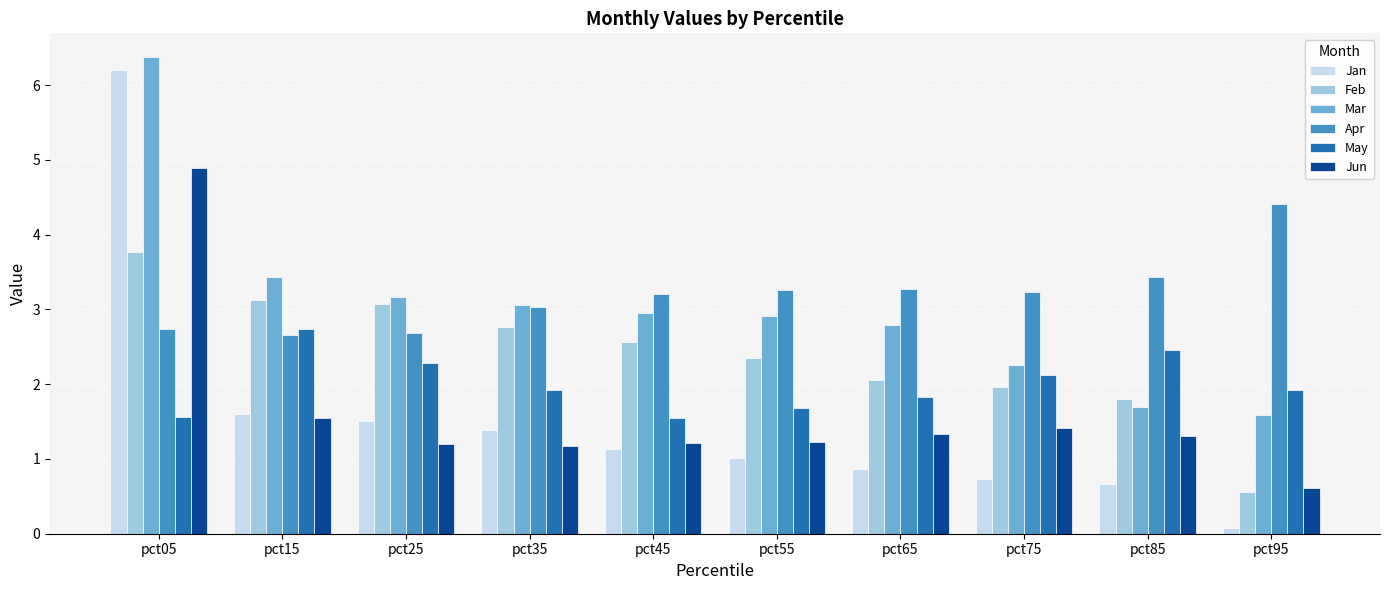

How many bars are there in each group?

6